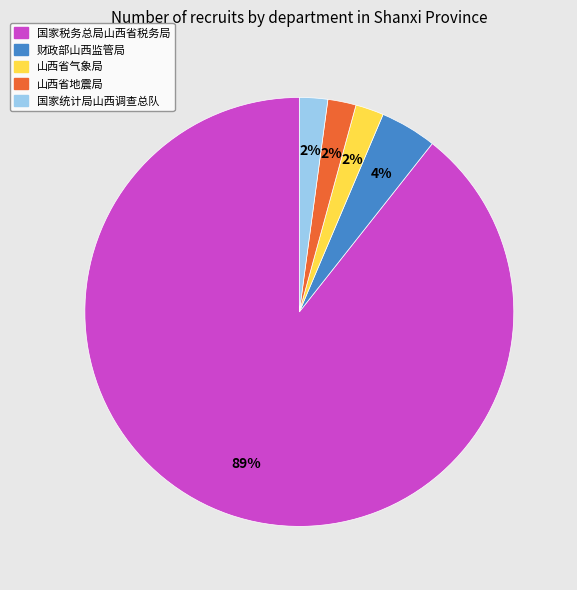

True or false: 国家统计局山西调查总队 accounts for 11% of the total.

False